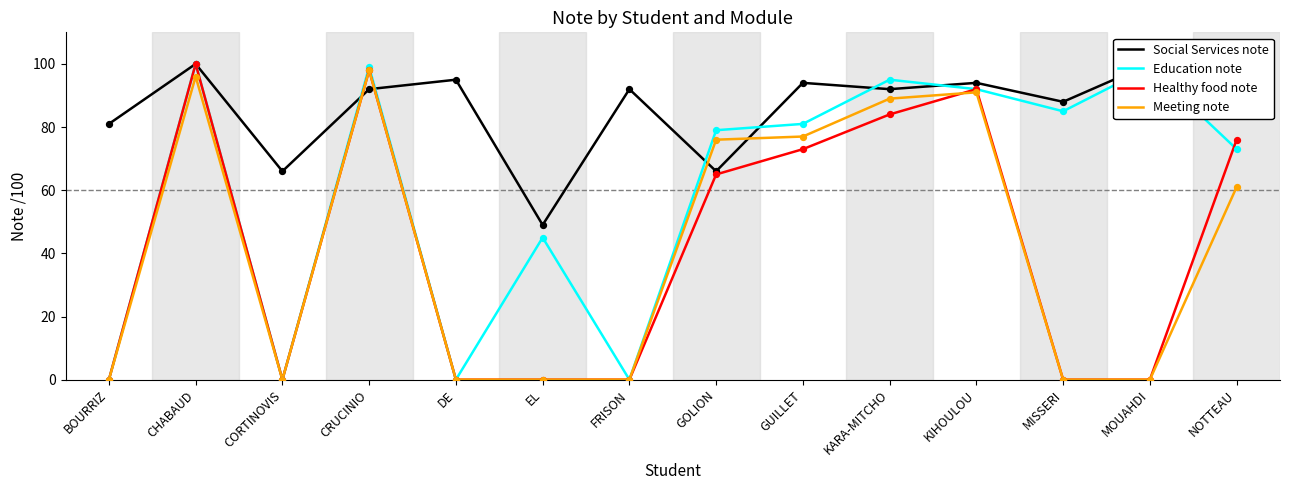

What is the total value across all series at CORTINOVIS?

66